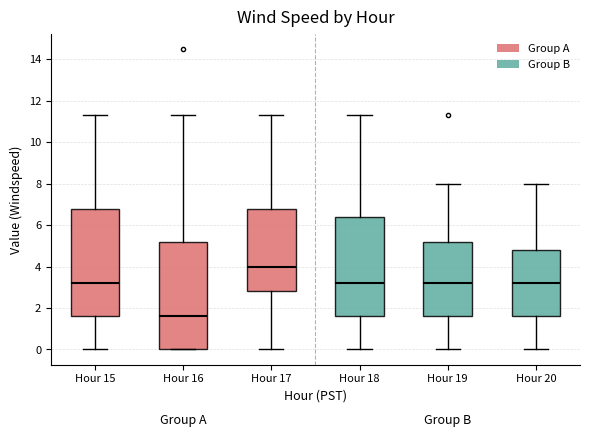

Where does the median line of the box for Hour 20 sit on the y-axis? The values are not printed on the chart, so give them approximately, as read against the axis.

3.2